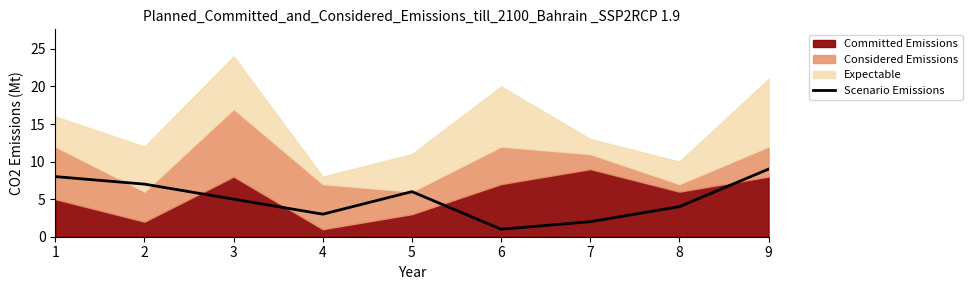

The value of Scenario Emissions at 2 is 5. True or false?

False